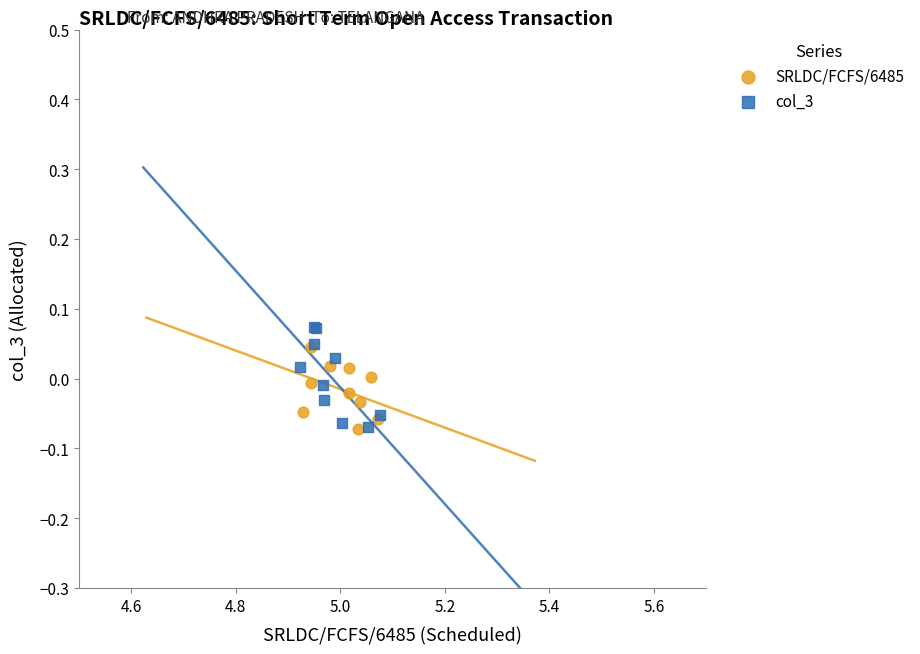

Which series reaches the maximum Y coordinate?

col_3